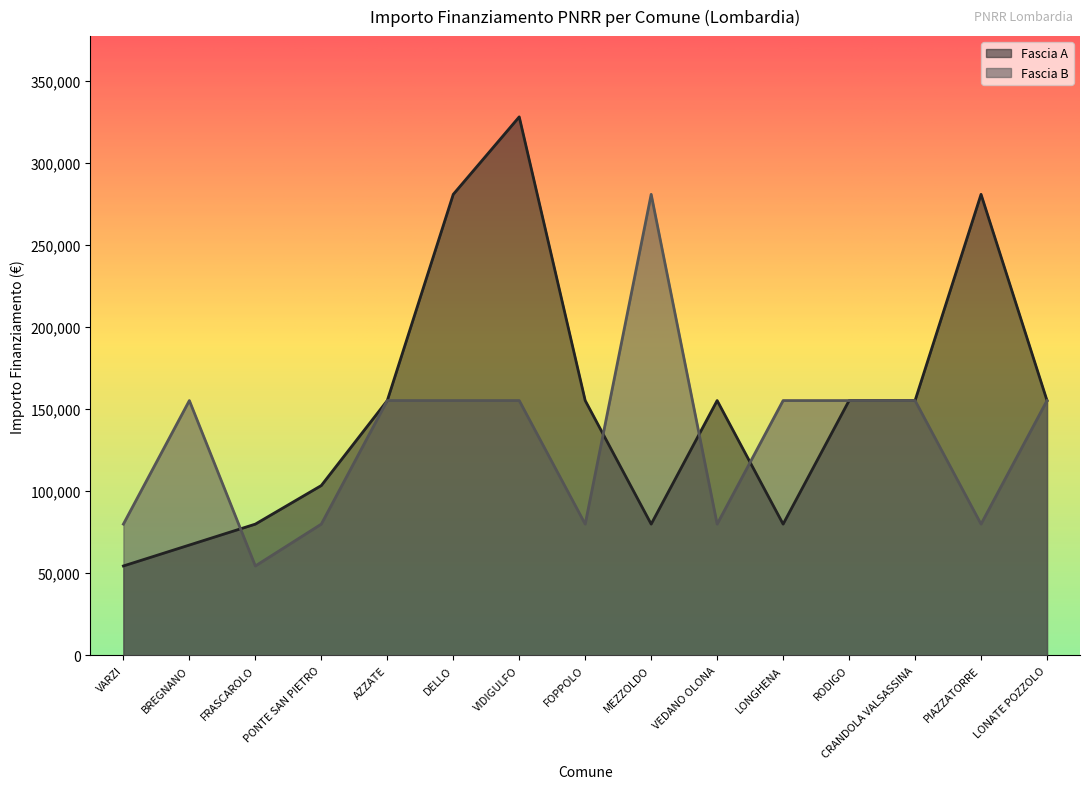

Where does the Fascia B series first go above 155234?

MEZZOLDO